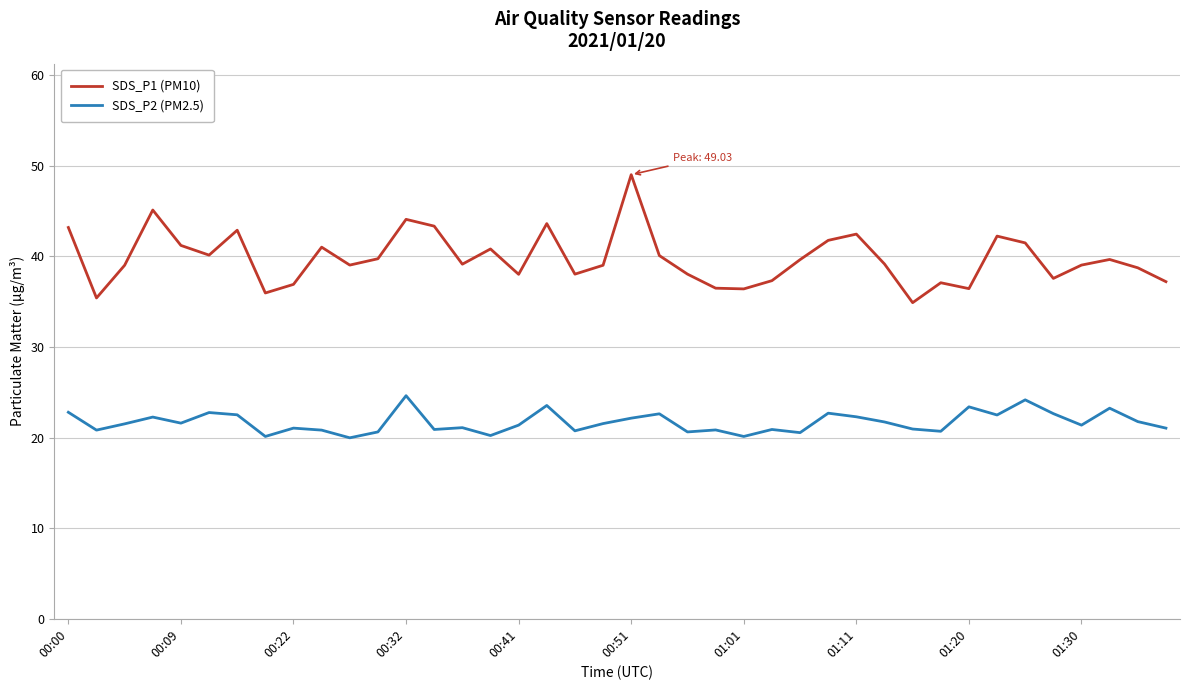

What is the highest value of the SDS_P1 (PM10) series?

49.0